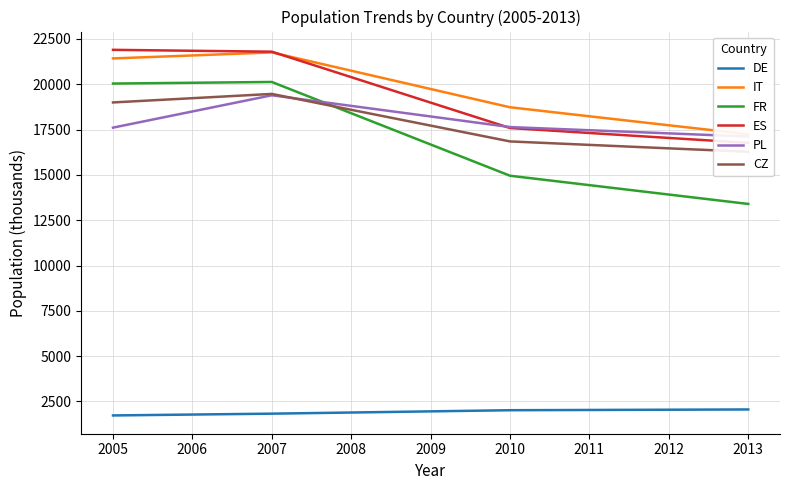

How many lines are shown in the chart?

6